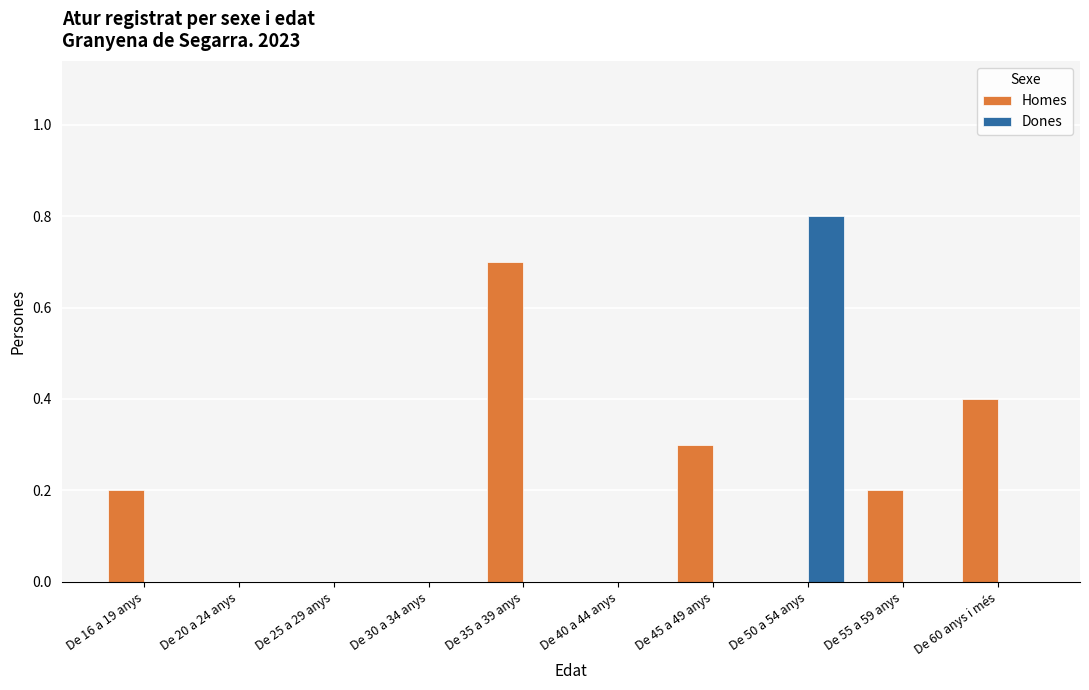

What is the highest value of the Dones series?

0.8